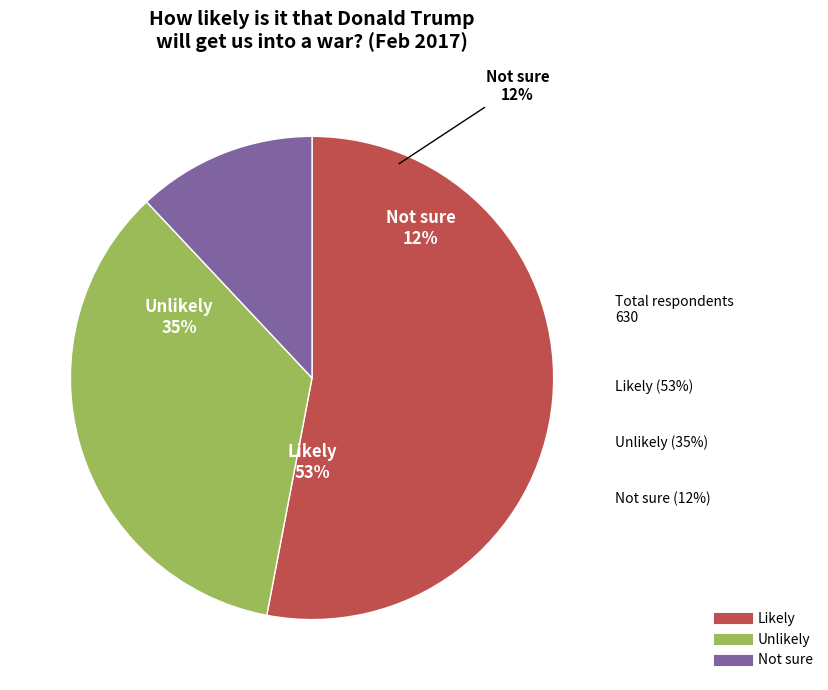

Is there a majority slice in this chart?

Yes